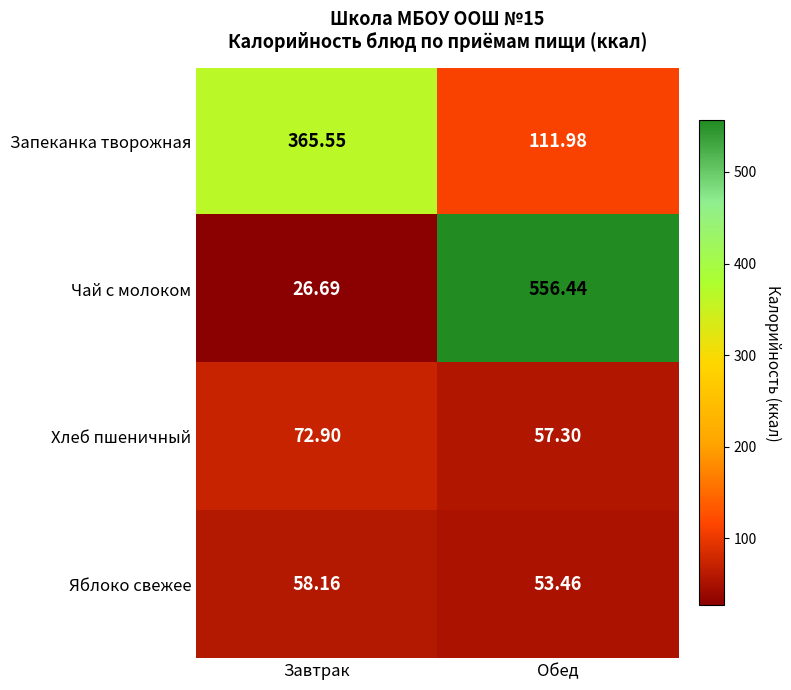

At which label does Запеканка творожная first exceed 365?

Завтрак